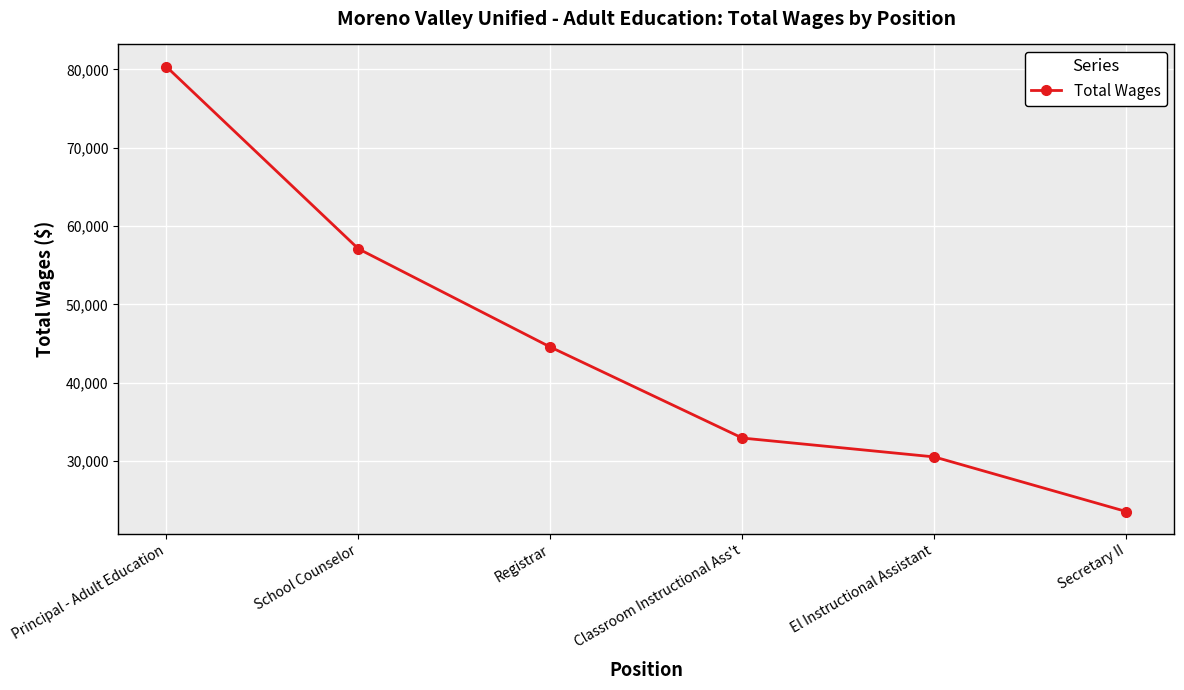

Reading left to right, list all the values displayed in this chart.

80351	57090	44542	32921	30511	23532